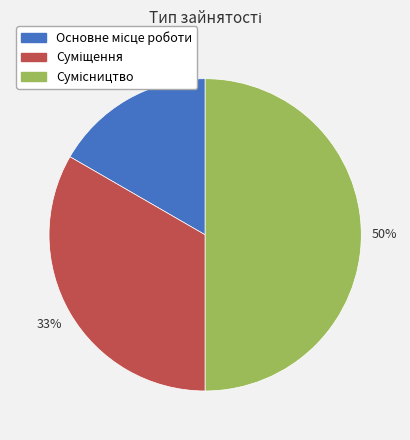

To the nearest percent, what is the average slice percentage?

33%